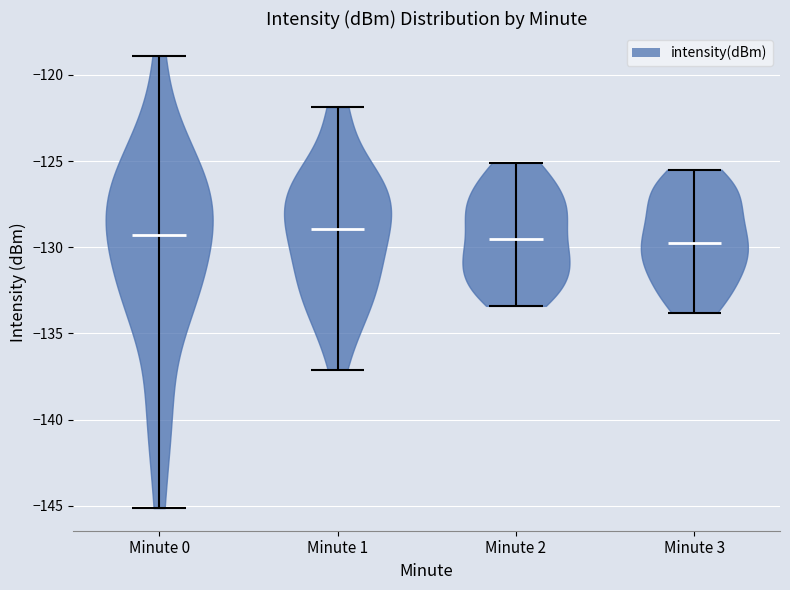

Reading left to right, read every violin against the y-axis: where its median line is, and the lowest and highest points it reaches. The values are not printed on the chart, so give them approximately, as read against the axis.

Minute 0: median line -129.5, lowest point -145.0, highest point -119.0
Minute 1: median line -129.0, lowest point -137.0, highest point -122.0
Minute 2: median line -129.5, lowest point -133.5, highest point -125.0
Minute 3: median line -129.5, lowest point -134.0, highest point -125.5